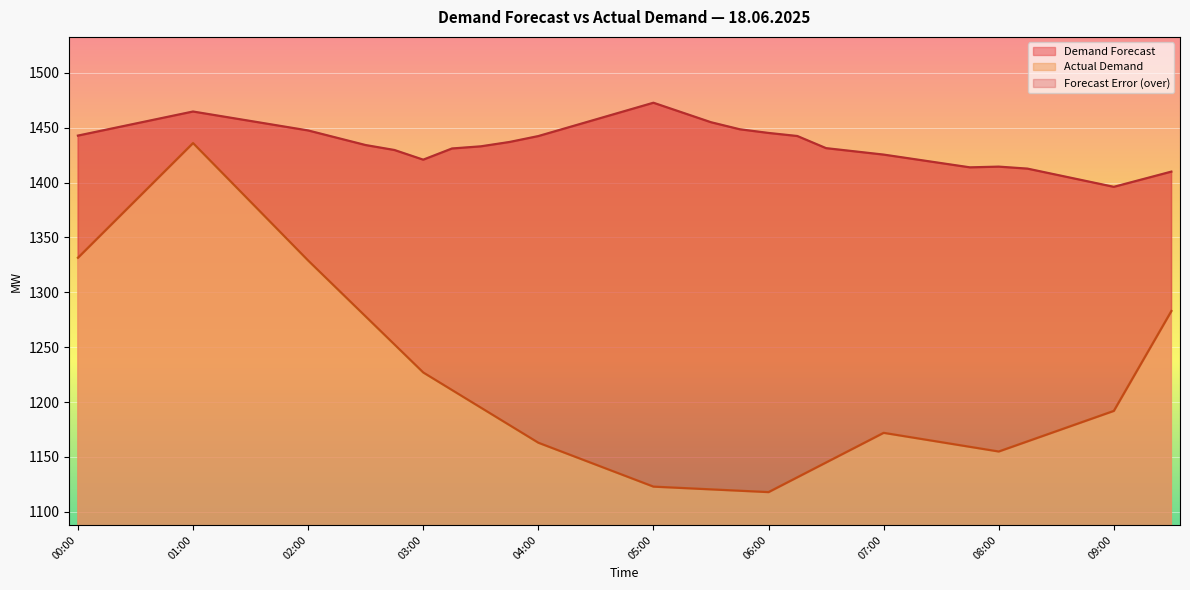

The Demand Forecast series shows 1410.0 at 09:30. True or false?

True